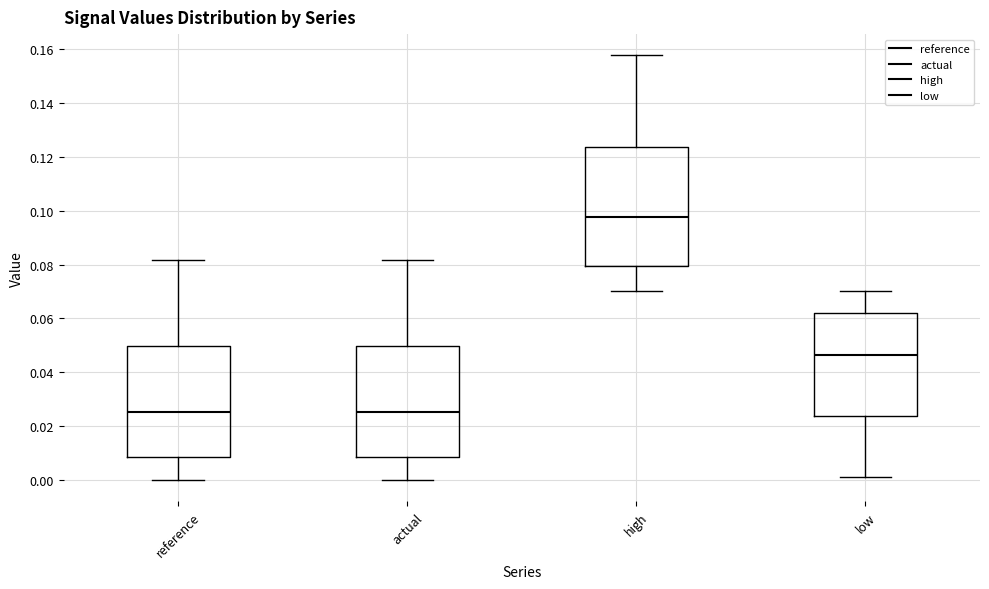

Comparing the boxes themselves (not the whiskers), which one is the tallest?

high